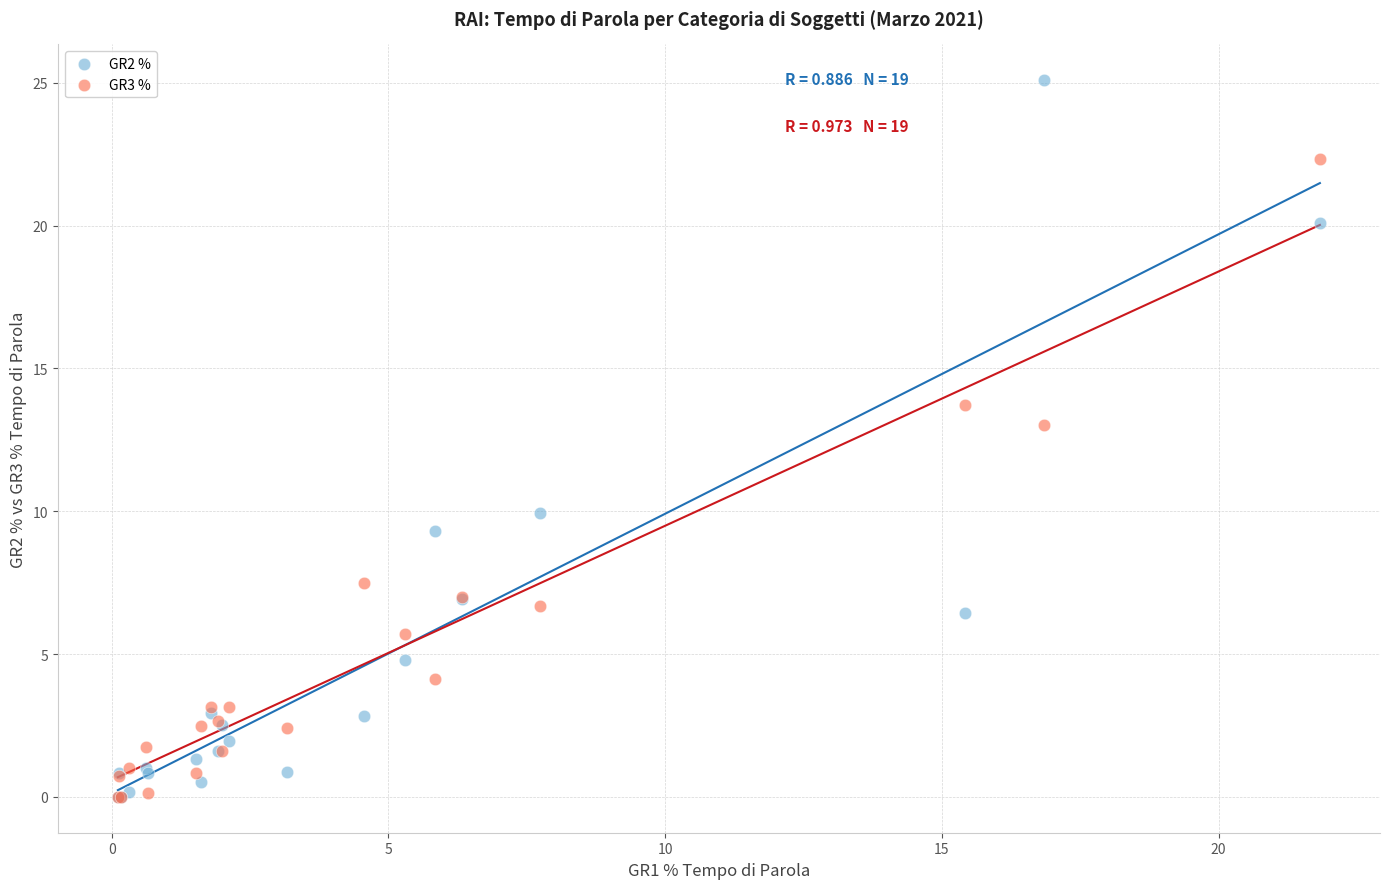

Across all series, what Y value is closest to 12?

13.0